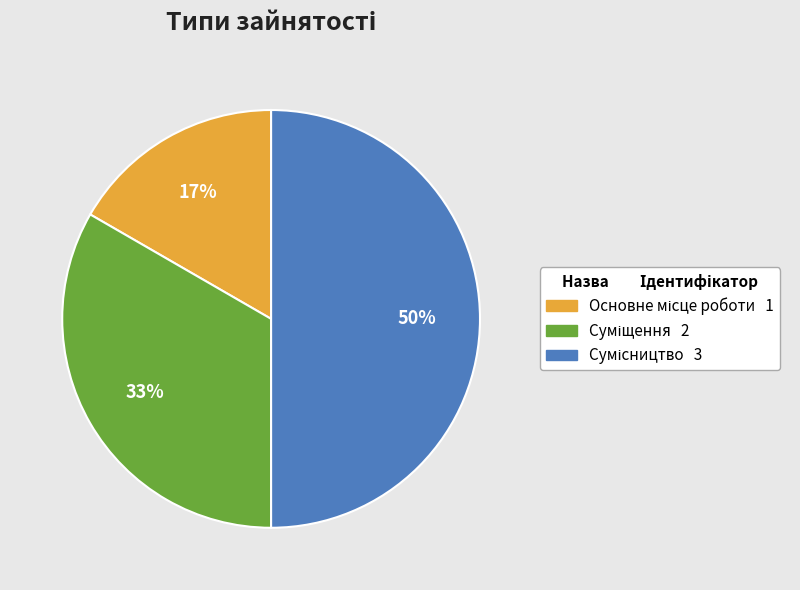

To the nearest percent, what is the average slice percentage?

33%